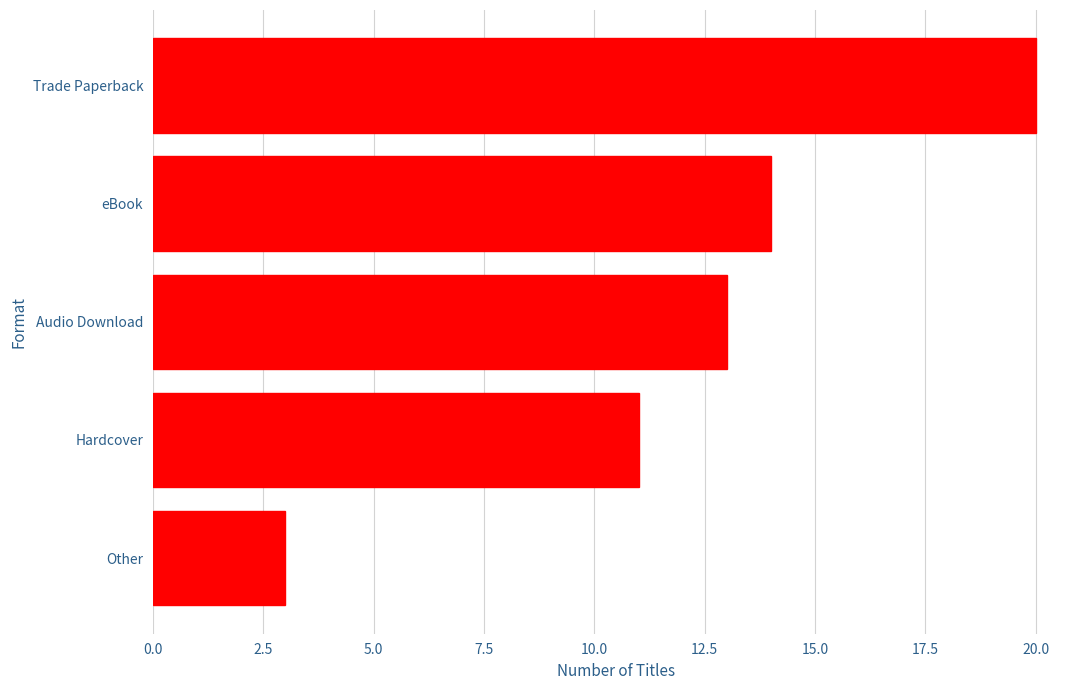

Which label corresponds to the smallest value in the chart?

Other